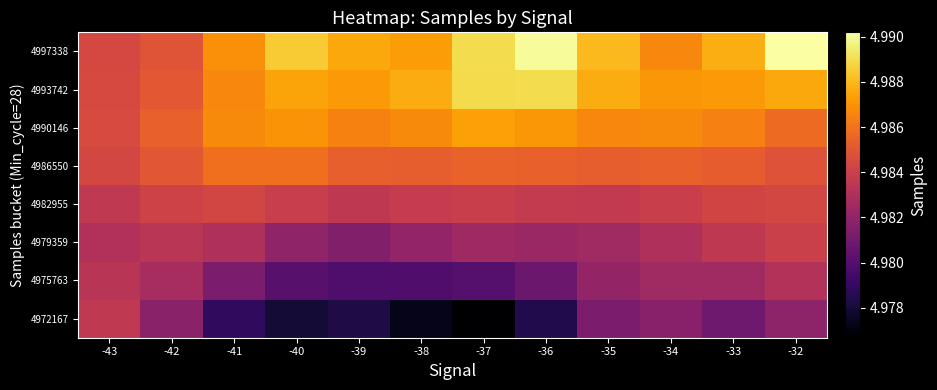

Reading left to right, transcribe all the data shown in this chart.

4972167: -43=4983624.3	-42=4981780.7	-41=4978862.6	-40=4977976.9	-39=4978340.1	-38=4977303.8	-37=4976676.3	-36=4978458.9	-35=4981298.3	-34=4981718.5	-33=4980896.9	-32=4981867.2
4975763: -43=4983350.4	-42=4982769.9	-41=4981281.5	-40=4980120.8	-39=4979832.9	-38=4979871.3	-37=4980046.3	-36=4980762.1	-35=4982069.6	-34=4982537.4	-33=4982502.6	-32=4983139.2
4979359: -43=4983075.2	-42=4983428.2	-41=4983031.9	-40=4981984.3	-39=4981520.0	-38=4982039.3	-37=4982439.0	-36=4982287.3	-35=4982497.8	-34=4983028.3	-33=4983587.2	-32=4984016.2
4982955: -43=4983645.7	-42=4984143.0	-41=4984314.6	-40=4983861.5	-39=4983566.4	-38=4983759.0	-37=4983928.6	-36=4983749.3	-35=4983697.9	-34=4983935.9	-33=4984237.6	-32=4984357.5
4986550: -43=4984340.4	-42=4985050.4	-41=4985905.4	-40=4985873.7	-39=4985385.3	-38=4985285.6	-37=4985458.6	-36=4985410.5	-35=4985335.9	-34=4985409.2	-33=4985246.9	-32=4984844.8
4990146: -43=4984541.2	-42=4985415.4	-41=4986748.6	-40=4987010.7	-39=4986469.0	-38=4986756.1	-37=4987363.7	-36=4987092.8	-35=4986624.9	-34=4986739.5	-33=4986410.4	-32=4985720.4
4993742: -43=4984462.4	-42=4985123.9	-41=4986609.1	-40=4987500.4	-39=4987137.9	-38=4987682.4	-37=4988971.1	-36=4988995.0	-35=4987665.2	-34=4987103.3	-33=4987169.8	-32=4987577.7
4997338: -43=4984392.5	-42=4984963.9	-41=4986910.4	-40=4988546.6	-39=4987596.8	-38=4987240.6	-37=4989009.3	-36=4990022.9	-35=4988064.2	-34=4986641.0	-33=4987753.4	-32=4990196.3